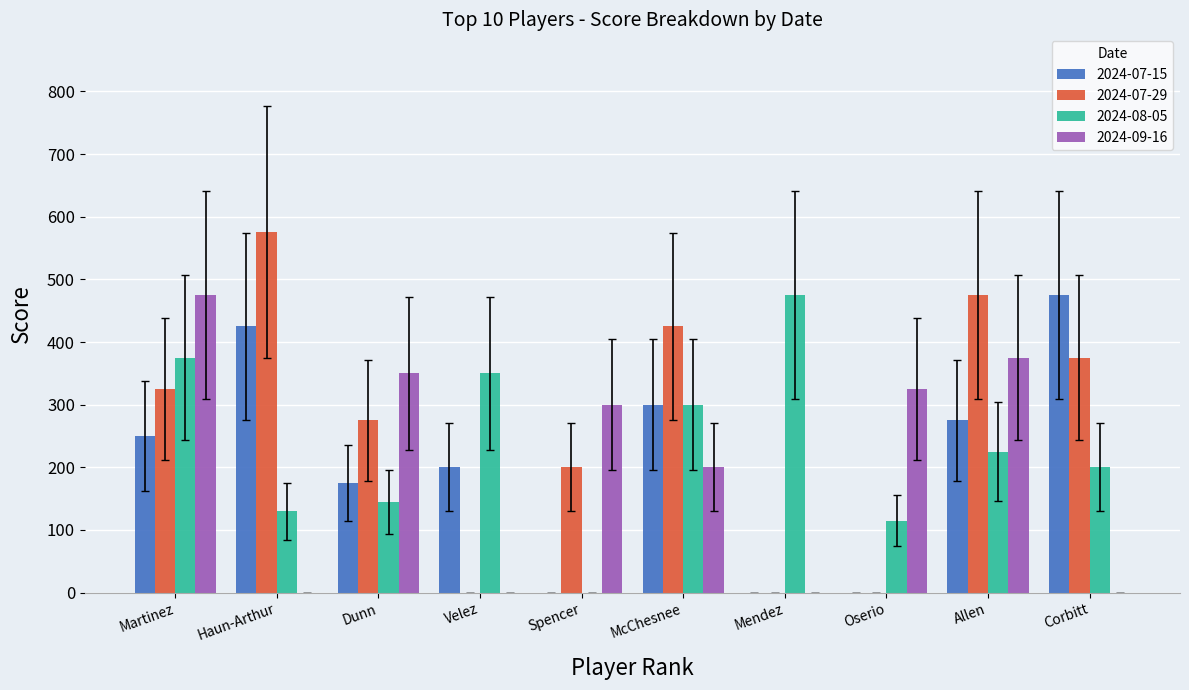

Count the number of data series in this chart.

4